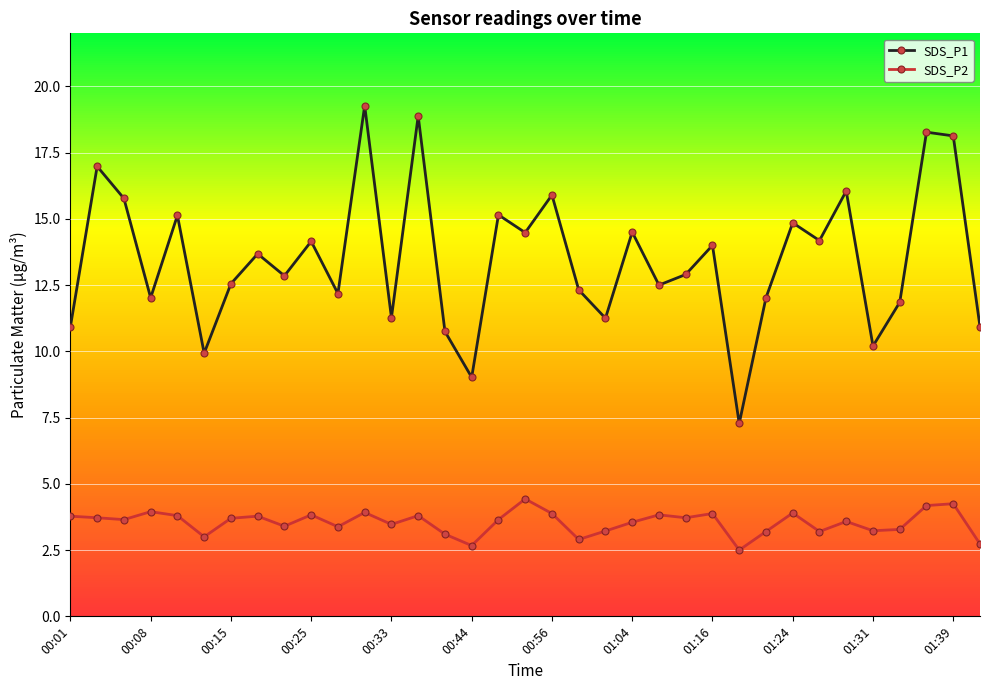

List the series in order of their peak value, lowest first.

SDS_P2, SDS_P1